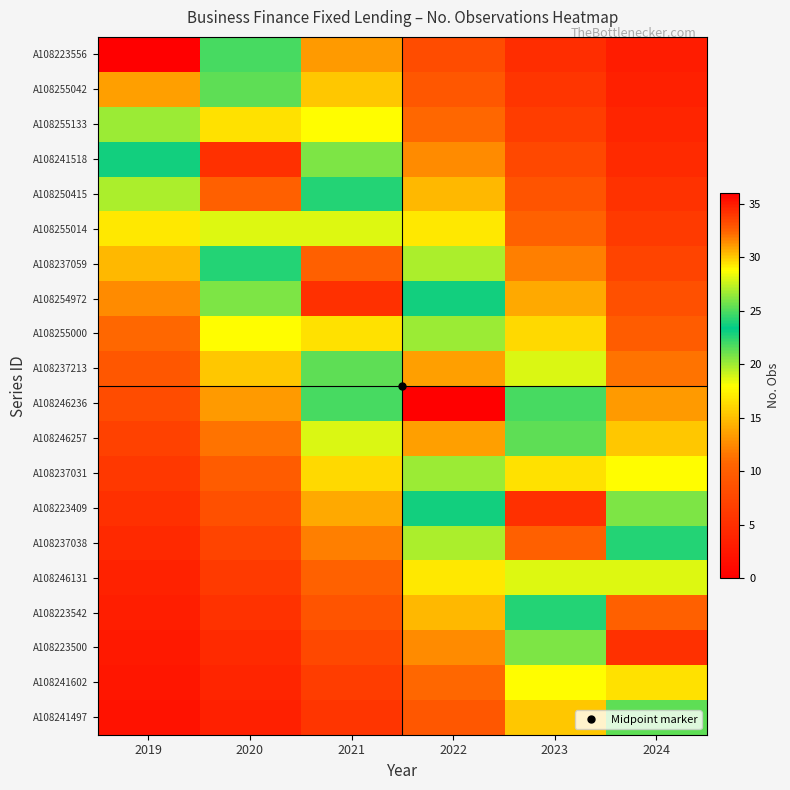

Reading left to right, list all the values displayed in this chart.

A108223556: 2019=36.0	2020=21.8	2021=13.2	2022=8.0	2023=4.9	2024=3.0
A108255042: 2019=31.0	2020=25.4	2021=15.4	2022=9.3	2023=5.7	2024=3.4
A108255133: 2019=26.7	2020=29.5	2021=17.9	2022=10.8	2023=6.6	2024=4.0
A108241518: 2019=23.0	2020=34.2	2021=20.8	2022=12.6	2023=7.6	2024=4.6
A108250415: 2019=19.8	2020=32.6	2021=24.1	2022=14.6	2023=8.9	2024=5.4
A108255014: 2019=17.0	2020=28.0	2021=28.0	2022=17.0	2023=10.3	2024=6.3
A108237059: 2019=14.6	2020=24.1	2021=32.6	2022=19.8	2023=12.0	2024=7.3
A108254972: 2019=12.6	2020=20.8	2021=34.2	2022=23.0	2023=13.9	2024=8.4
A108255000: 2019=10.8	2020=17.9	2021=29.5	2022=26.7	2023=16.2	2024=9.8
A108237213: 2019=9.3	2020=15.4	2021=25.4	2022=31.0	2023=18.8	2024=11.4
A108246236: 2019=8.0	2020=13.2	2021=21.8	2022=36.0	2023=21.8	2024=13.2
A108246257: 2019=6.9	2020=11.4	2021=18.8	2022=31.0	2023=25.4	2024=15.4
A108237031: 2019=6.0	2020=9.8	2021=16.2	2022=26.7	2023=29.5	2024=17.9
A108223409: 2019=5.1	2020=8.4	2021=13.9	2022=23.0	2023=34.2	2024=20.8
A108237038: 2019=4.4	2020=7.3	2021=12.0	2022=19.8	2023=32.6	2024=24.1
A108246131: 2019=3.8	2020=6.3	2021=10.3	2022=17.0	2023=28.0	2024=28.0
A108223542: 2019=3.3	2020=5.4	2021=8.9	2022=14.6	2023=24.1	2024=32.6
A108223500: 2019=2.8	2020=4.6	2021=7.6	2022=12.6	2023=20.8	2024=34.2
A108241602: 2019=2.4	2020=4.0	2021=6.6	2022=10.8	2023=17.9	2024=29.5
A108241497: 2019=2.1	2020=3.4	2021=5.7	2022=9.3	2023=15.4	2024=25.4